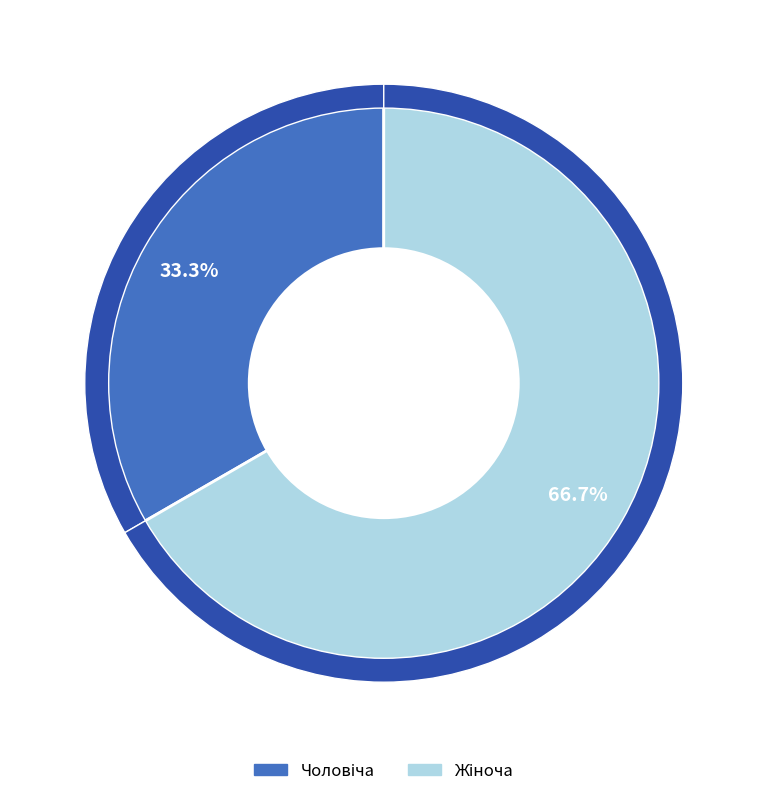

What is the total percentage of Жіноча and Чоловіча?

100.0%